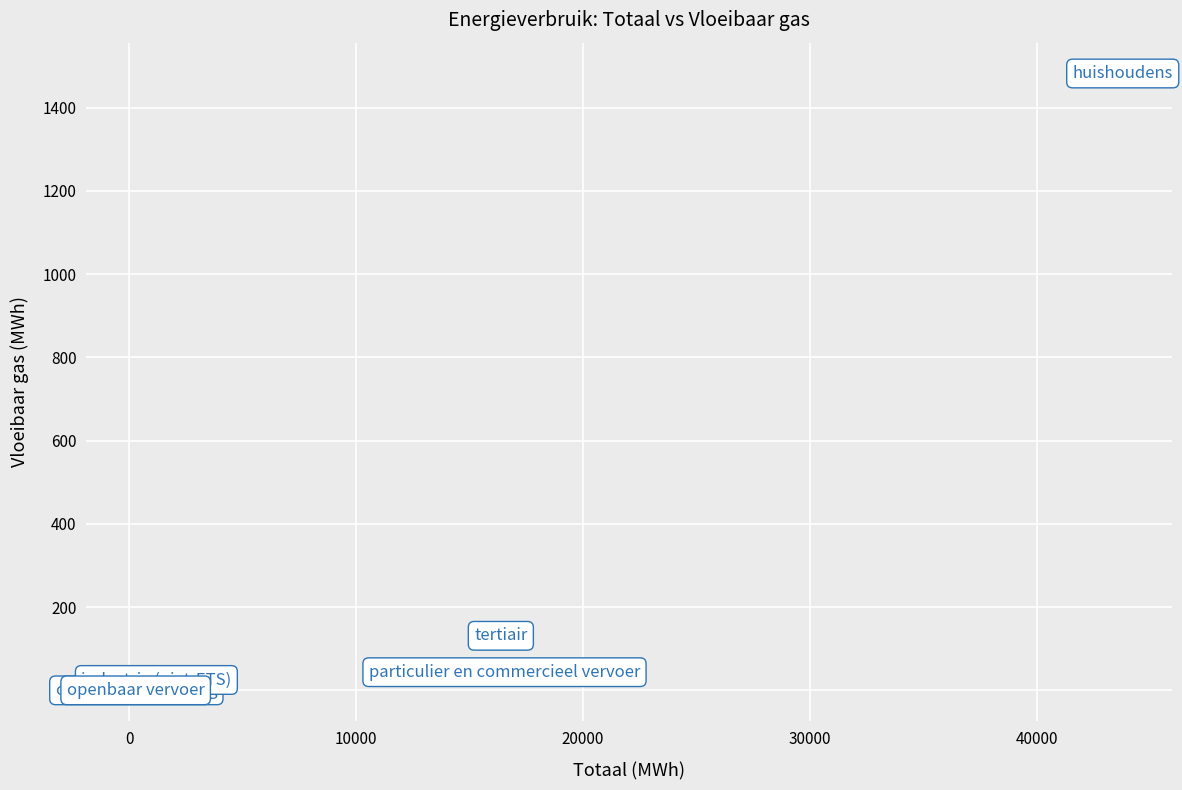

What Y value in the scatter plot is closest to 740?

131.0